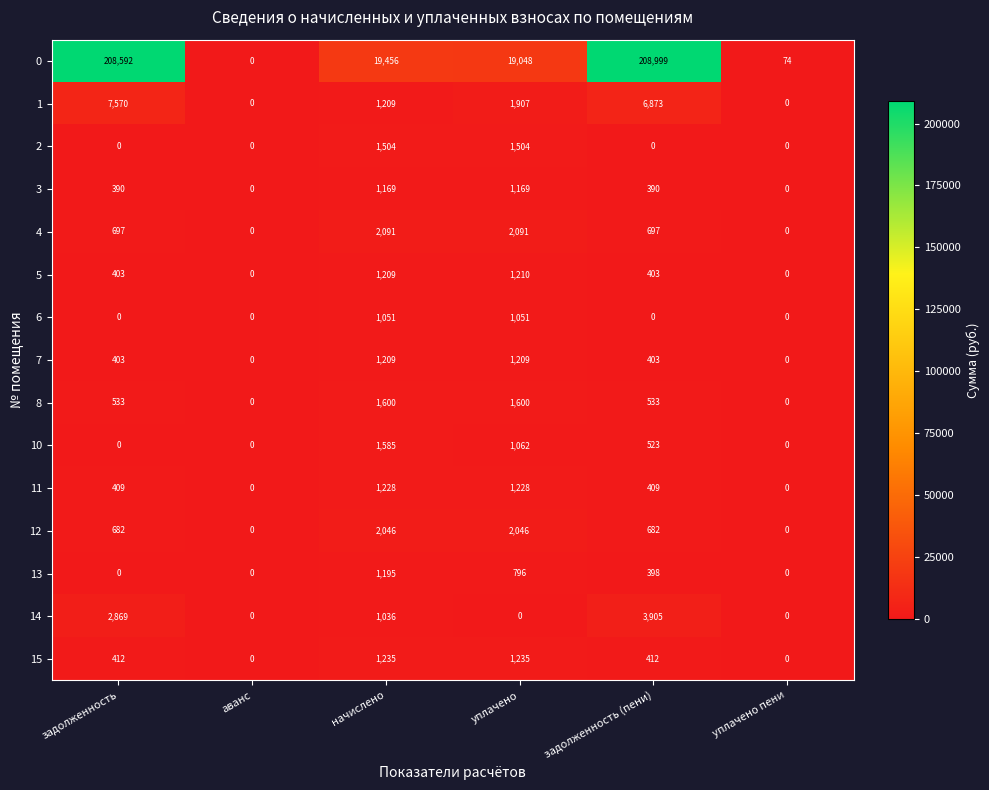

What is the difference between the maximum and minimum values in the 3 series?

1169